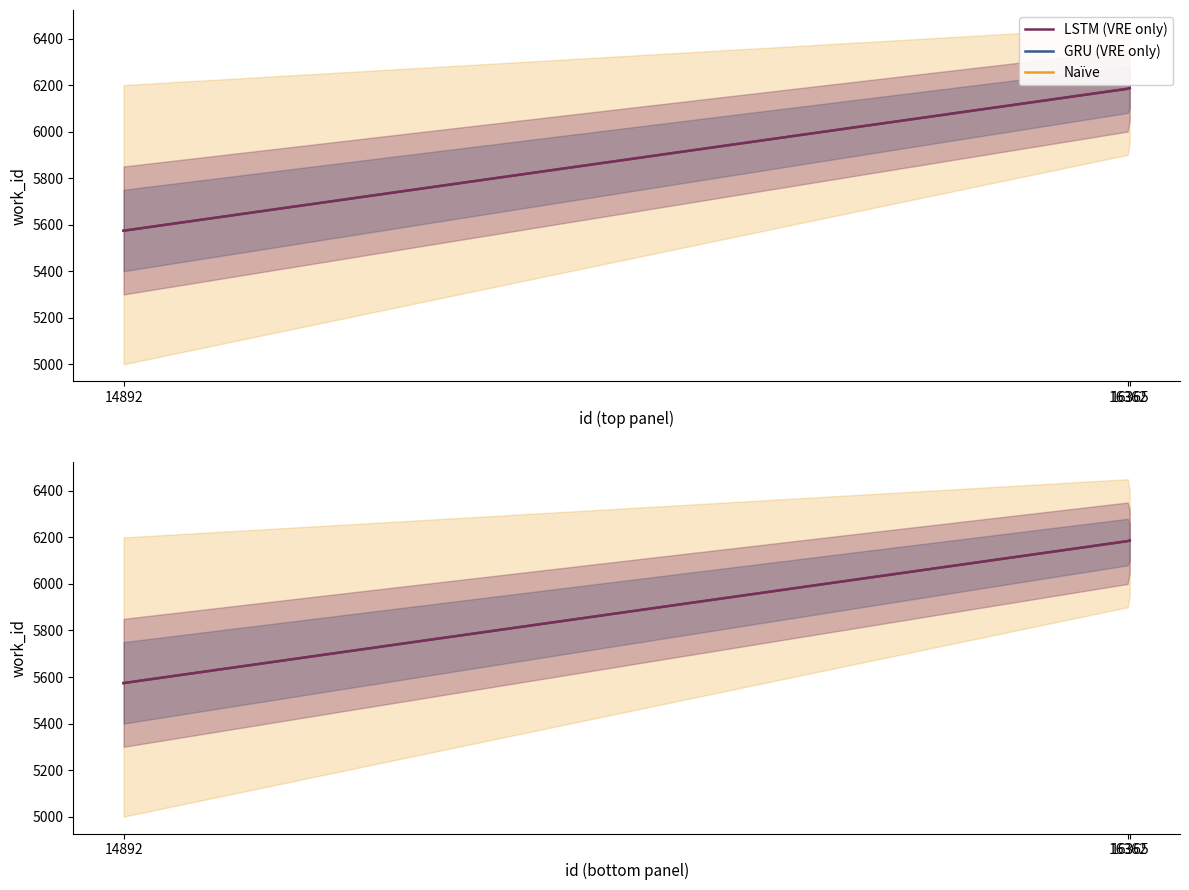

What is the minimum value for Naïve?

5574